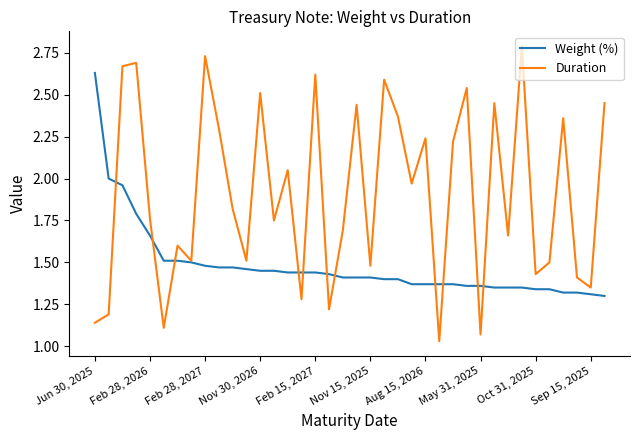

Which series has the largest range (max minus min)?

Duration